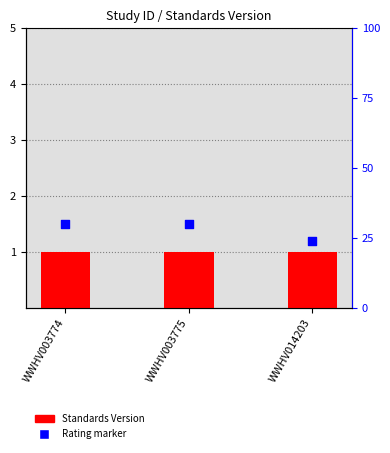

What is the total value across all series at WWHV003775?

2.5